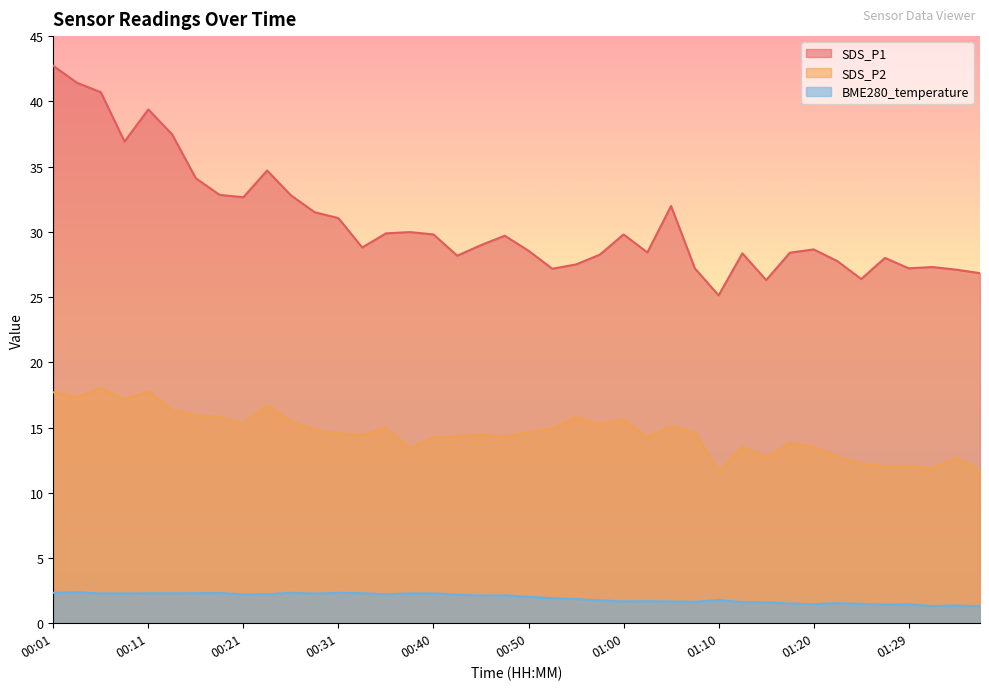

Reading left to right, extract all data points from this chart.

SDS_P1: 42.7	41.4	40.7	36.9	39.4	37.5	34.1	32.8	32.6	34.7	32.8	31.5	31.1	28.8	29.9	30.0	29.8	28.2	29.0	29.7	28.6	27.2	27.5	28.2	29.8	28.4	32.0	27.2	25.1	28.4	26.3	28.4	28.6	27.8	26.4	28.0	27.2	27.3	27.1	26.8
SDS_P2: 17.7	17.3	18.0	17.2	17.8	16.3	15.9	15.8	15.3	16.7	15.5	14.8	14.6	14.4	15.0	13.4	14.2	14.3	14.5	14.3	14.7	14.9	15.8	15.2	15.6	14.3	15.1	14.7	11.6	13.5	12.7	13.8	13.5	12.8	12.2	12.1	12.1	11.9	12.7	11.7
BME280_temperature: 2.3	2.4	2.3	2.3	2.3	2.3	2.3	2.3	2.2	2.2	2.3	2.3	2.3	2.3	2.2	2.3	2.3	2.2	2.1	2.1	2.0	1.9	1.9	1.8	1.7	1.7	1.7	1.6	1.8	1.6	1.6	1.5	1.5	1.5	1.5	1.4	1.4	1.3	1.4	1.3